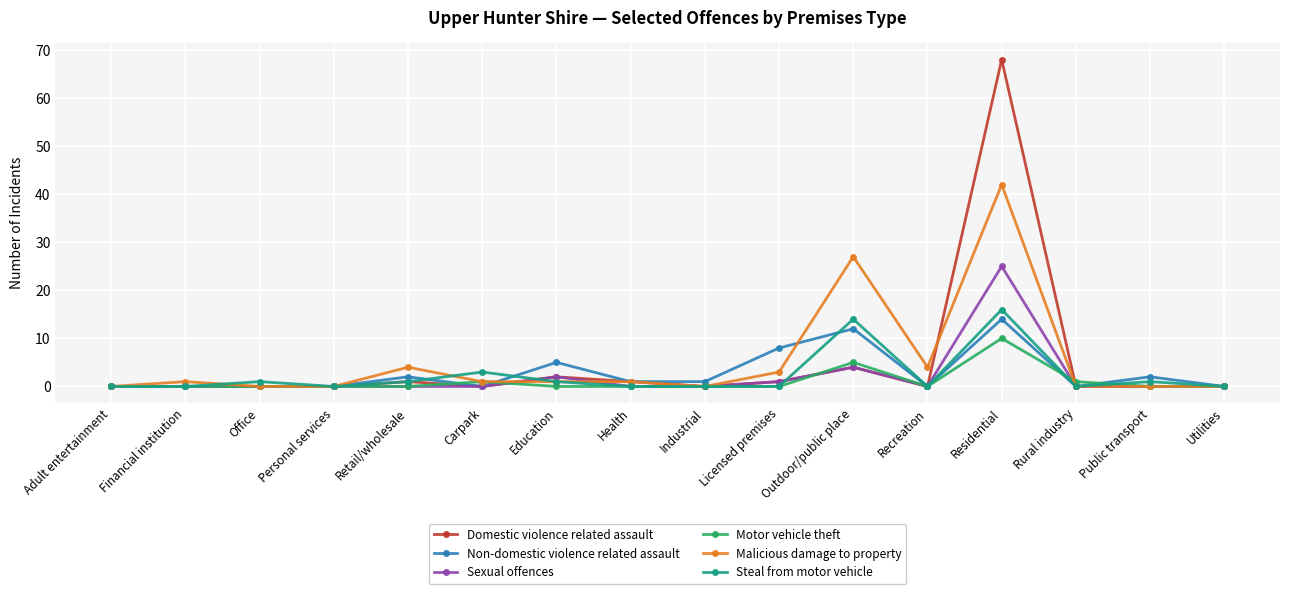

Which series has the widest spread of values?

Domestic violence related assault